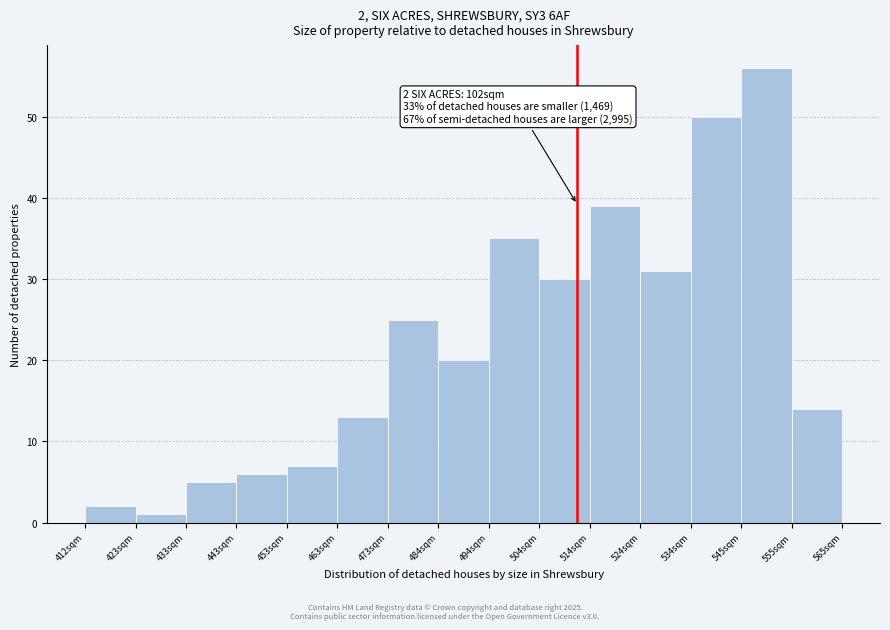

Which range on the x-axis has the tallest bar?

546 to 556